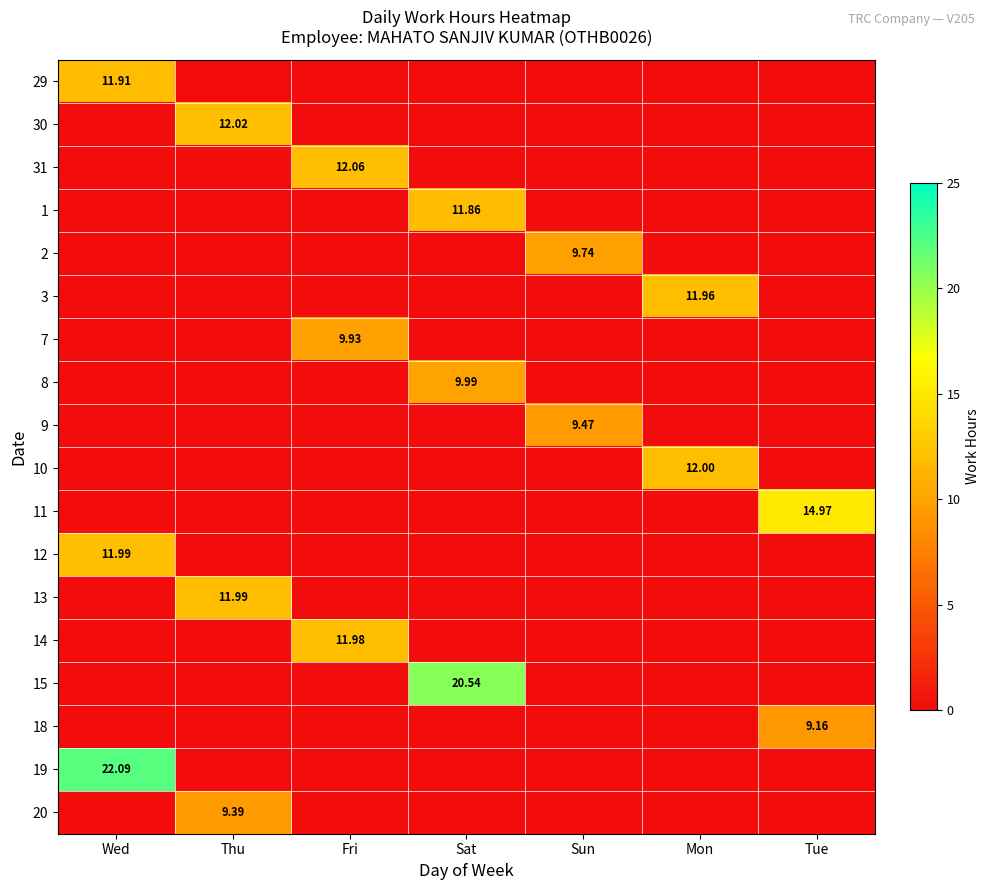

At which category is the sum across all series the highest?

Wed